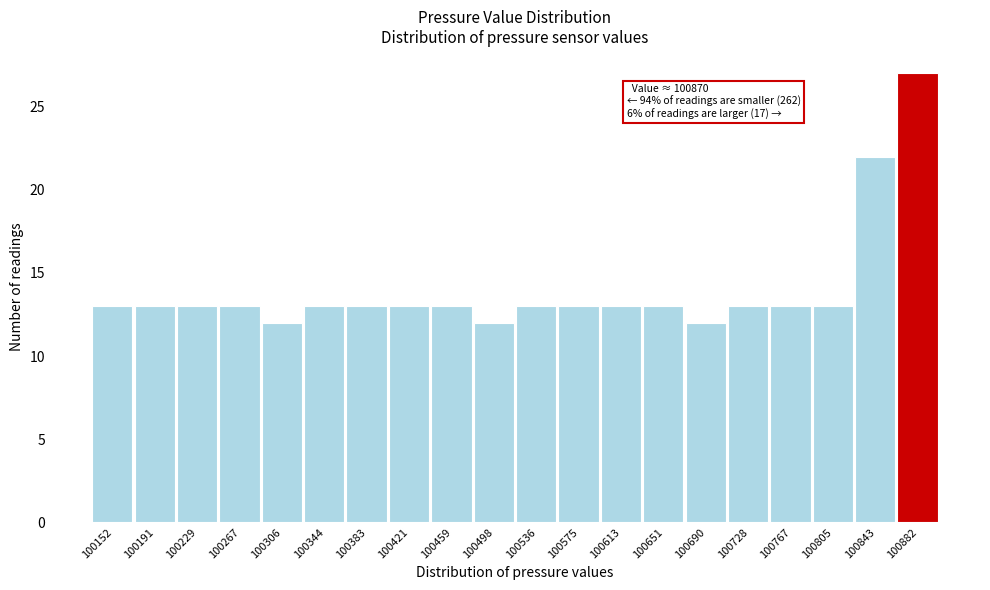

Over which range of the x-axis is the bar tallest?

100865 to 100900